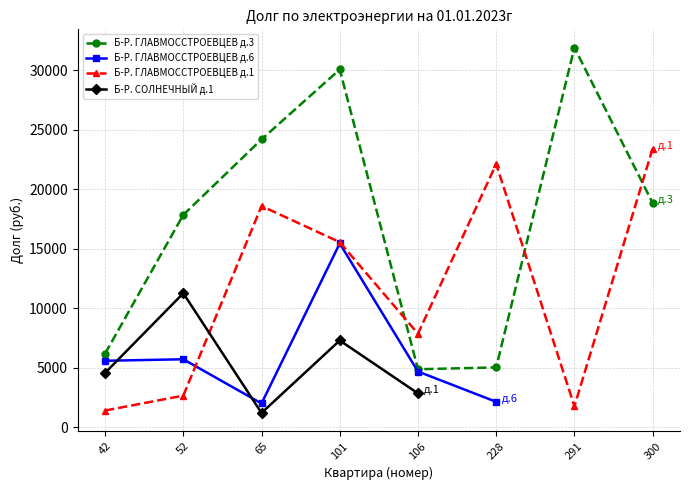

What is the approximate value of Б-Р. ГЛАВМОССТРОЕВЦЕВ д.3 at 101?

30060.7